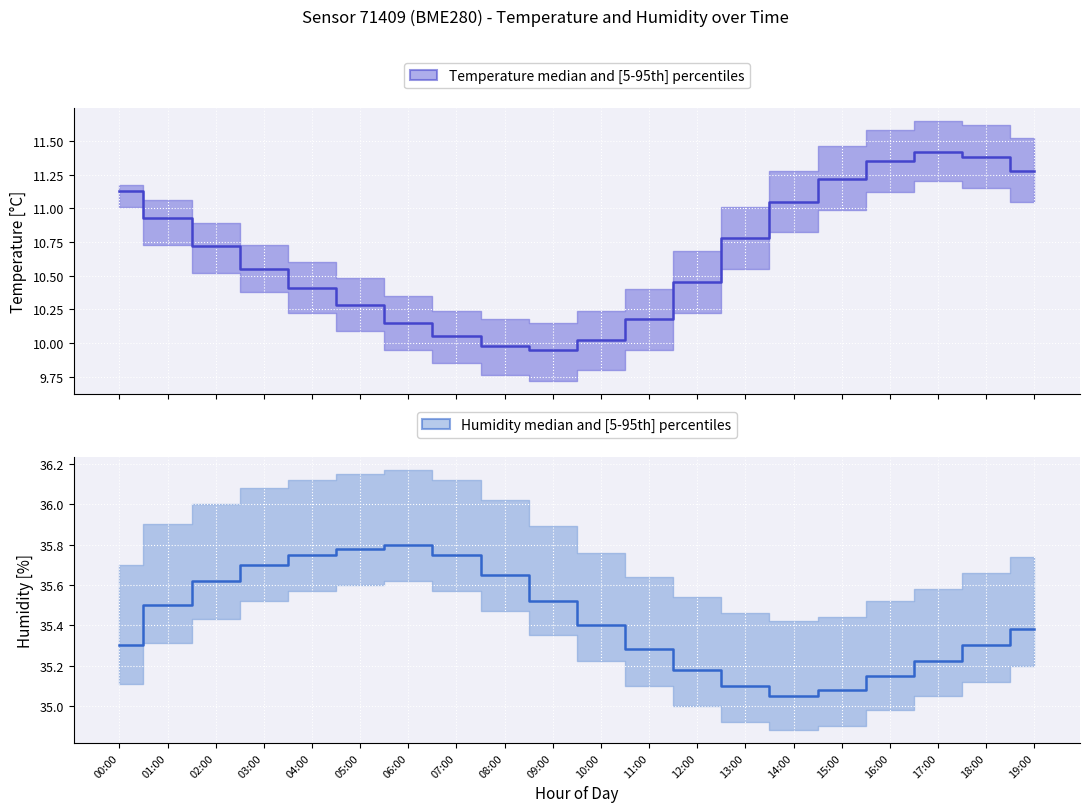

What is the average value of the humidity_p95 series?

35.8